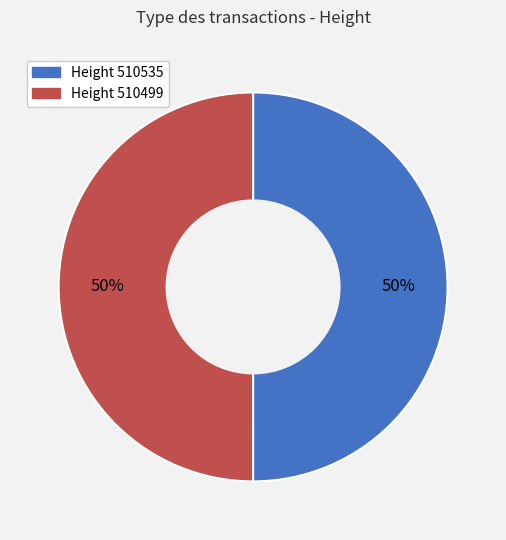

To the nearest percent, what is the average slice percentage?

50%